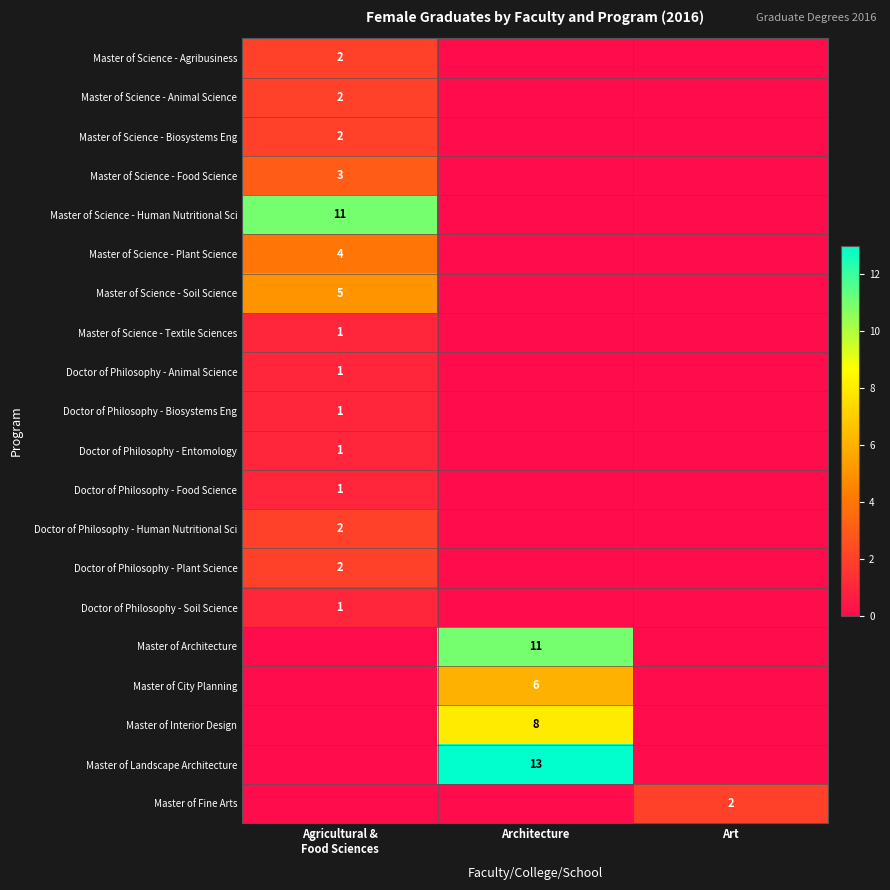

The Doctor of Philosophy - Plant Science series shows 0 at Architecture. True or false?

True